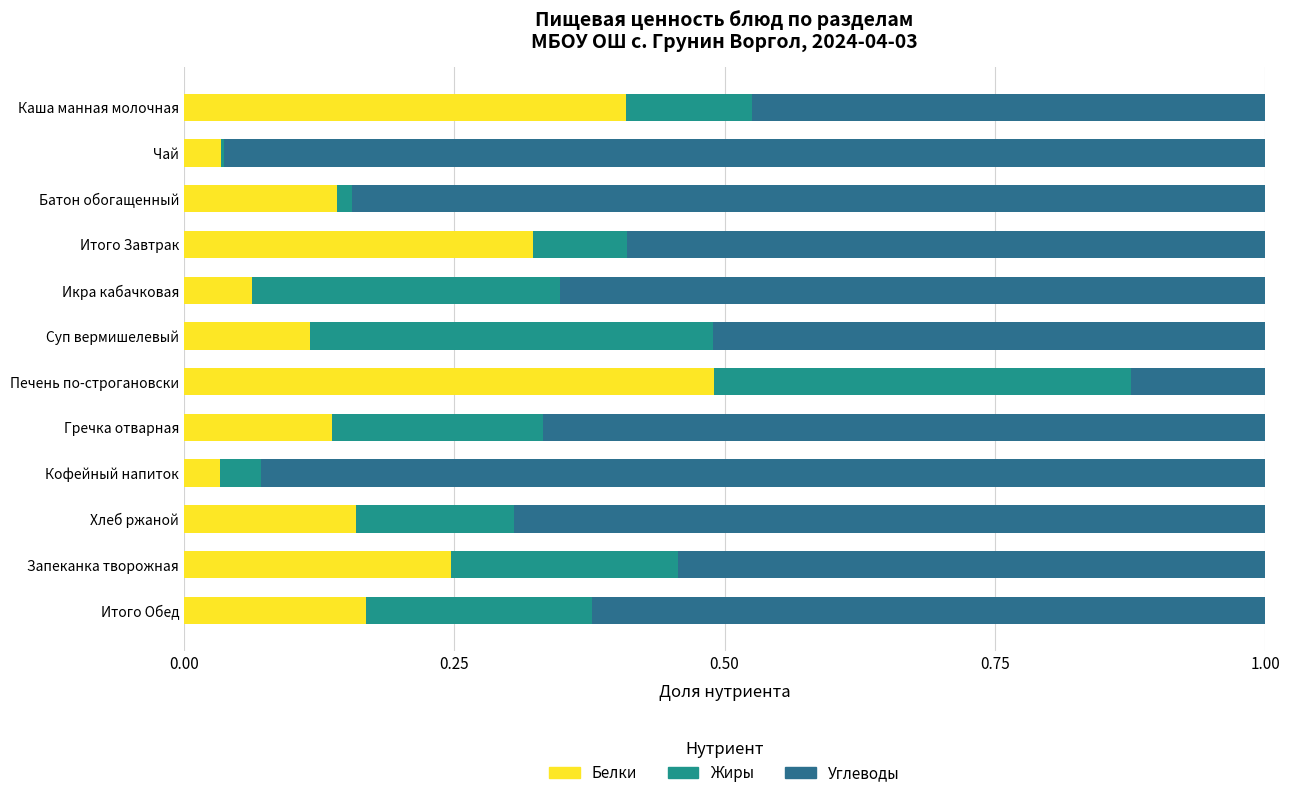

What is the sum of all Белки values?

2.3